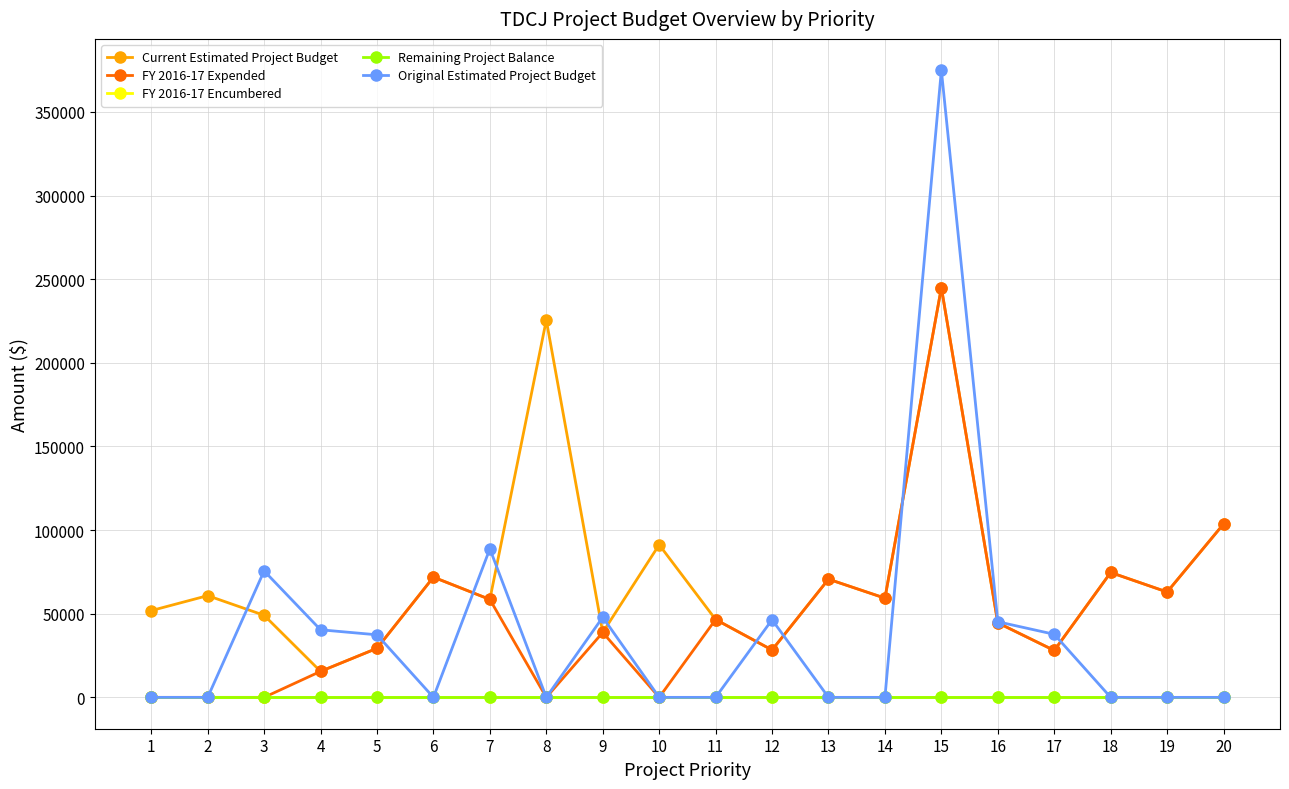

Is this an area chart (filled region under the line)?

No